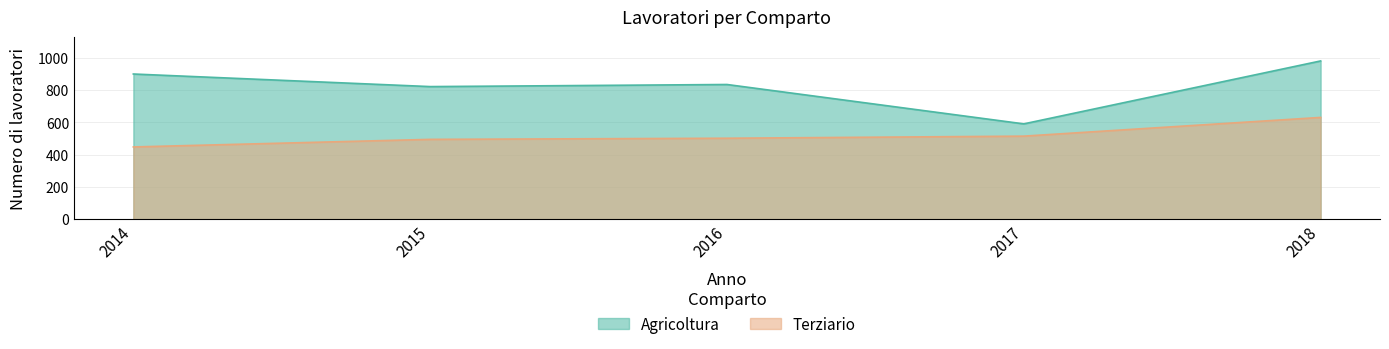

How many interior local valleys does the Agricoltura series have?

2